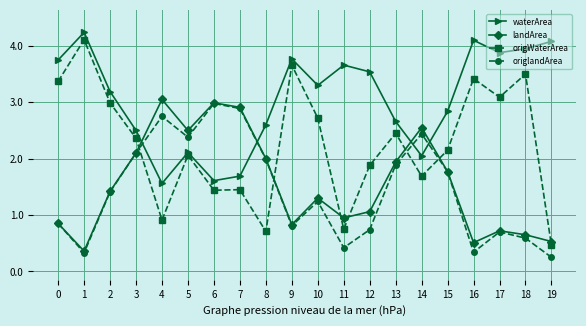

Where is the first local minimum for waterArea?

4